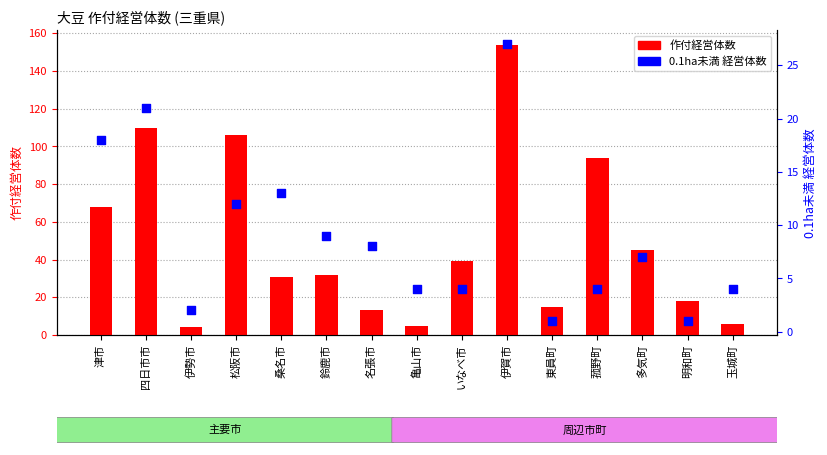

What is the total value across all series at 明和町?

19